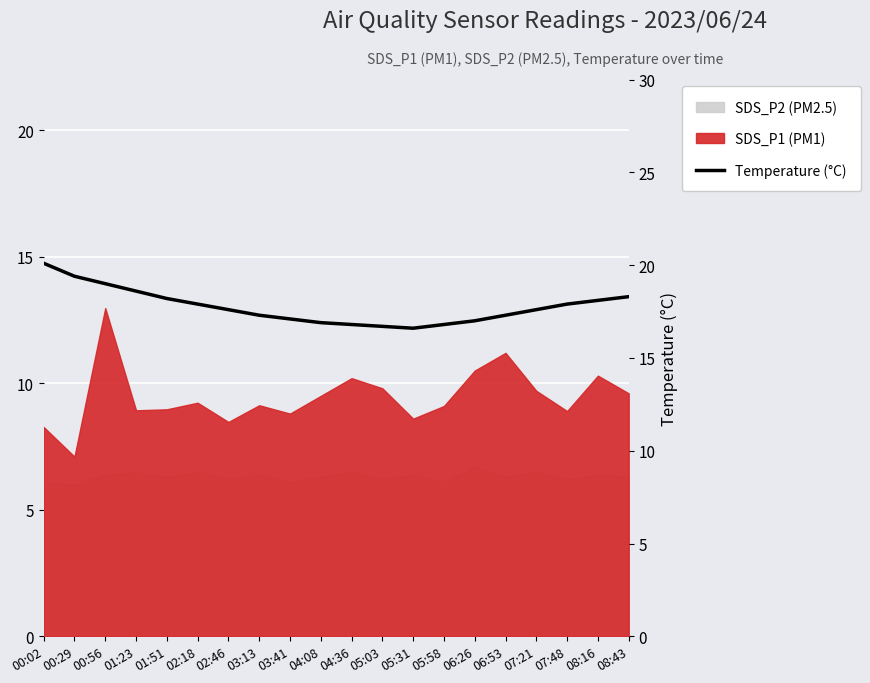

What is the difference between the values at 01:23 and 05:58?

1.8